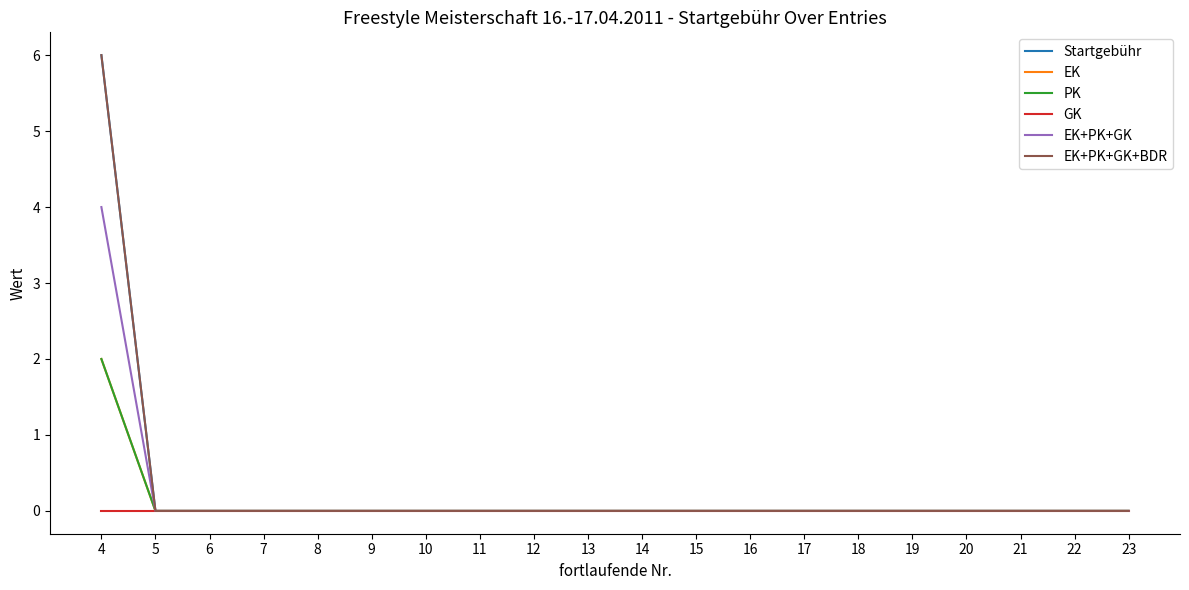

Is this an area chart (filled region under the line)?

No